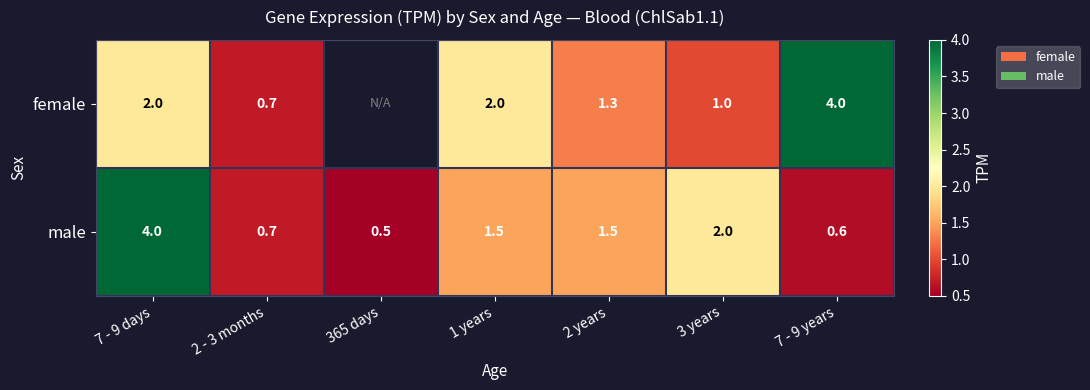

What is the sum of the male values at 365 days and 1 years?

2.0